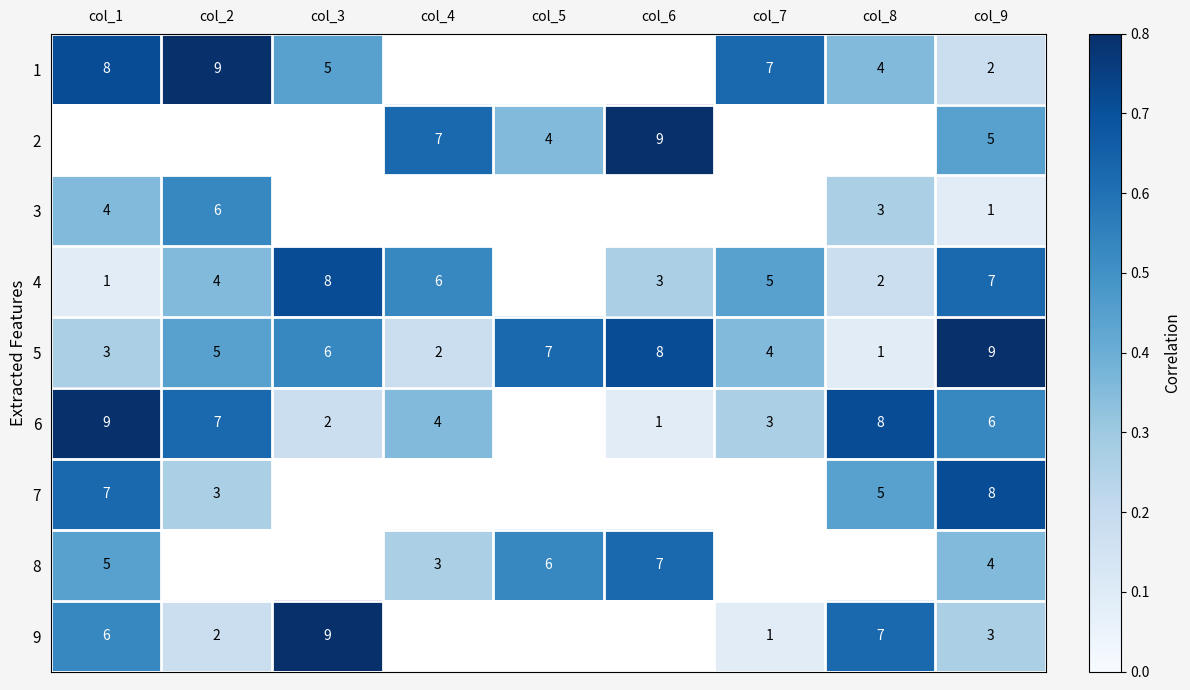

At which category is the sum across all series the highest?

col_5